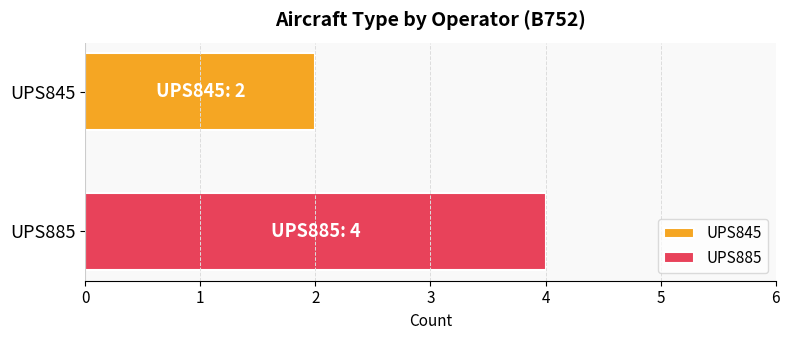

What is the lowest value of the UPS885 series?

4